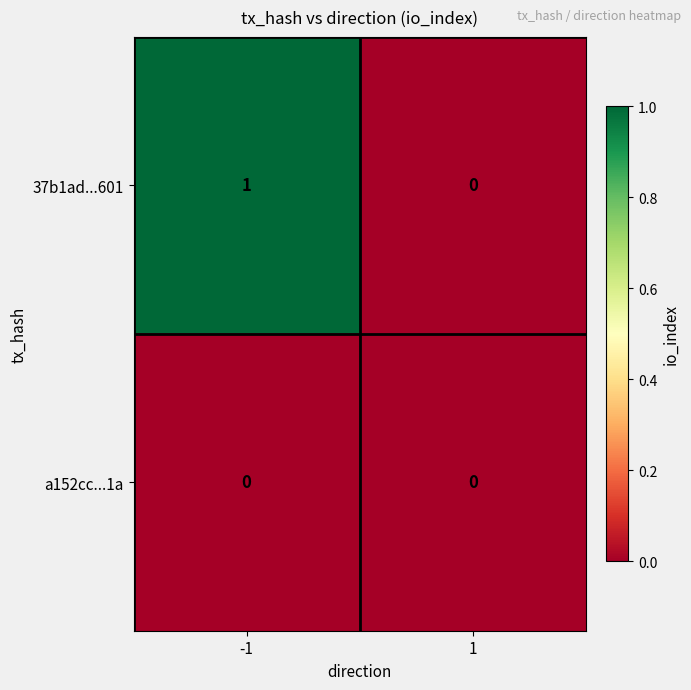

Which series has the largest total across all categories?

37b1ad...601